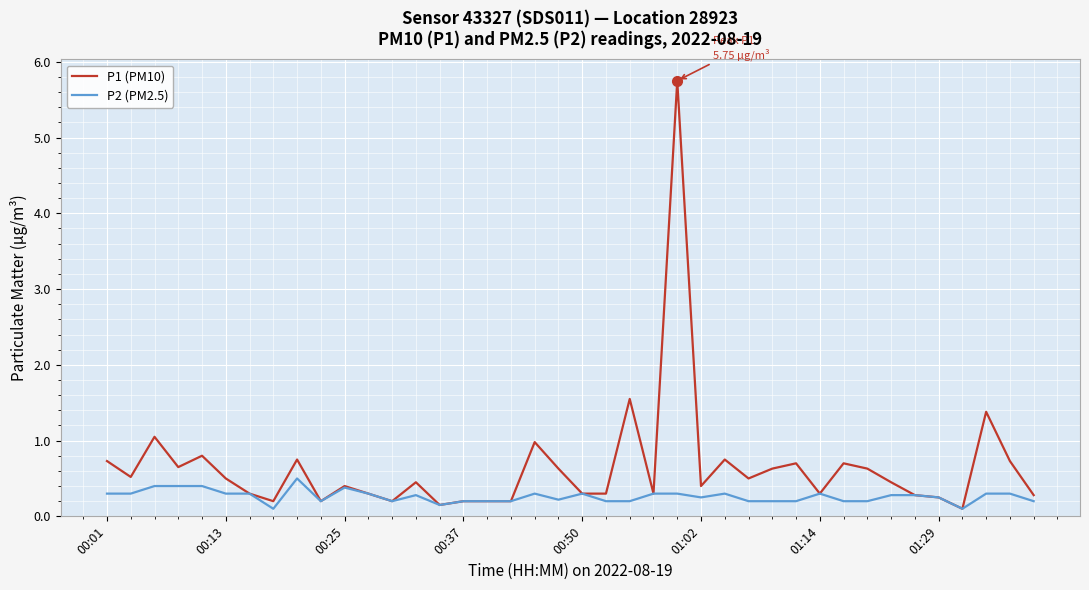

List the series in order of their peak value, highest first.

P1 (PM10), P2 (PM2.5)